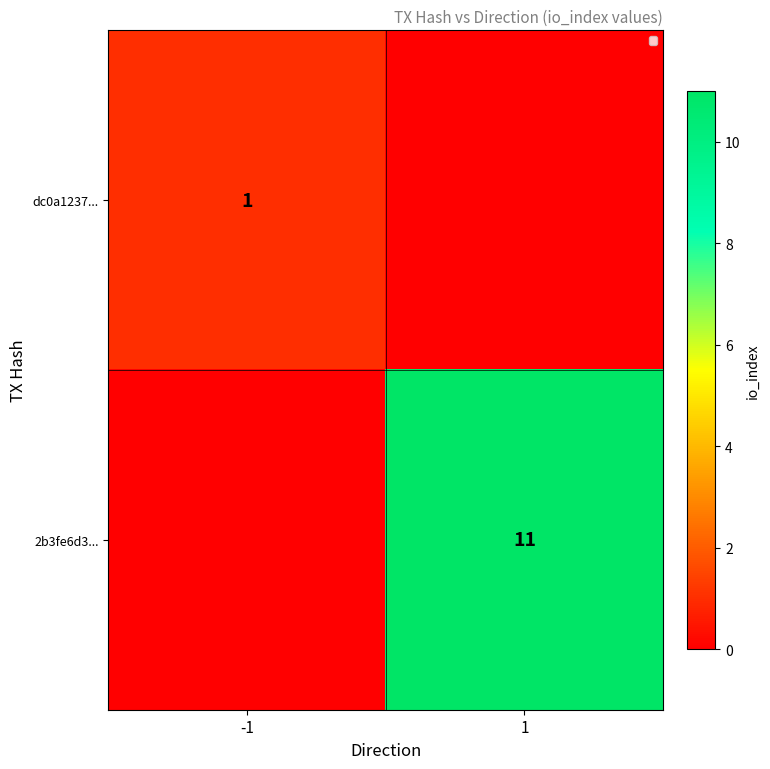

Is it true that dc0a1237... equals 1 at -1?

True